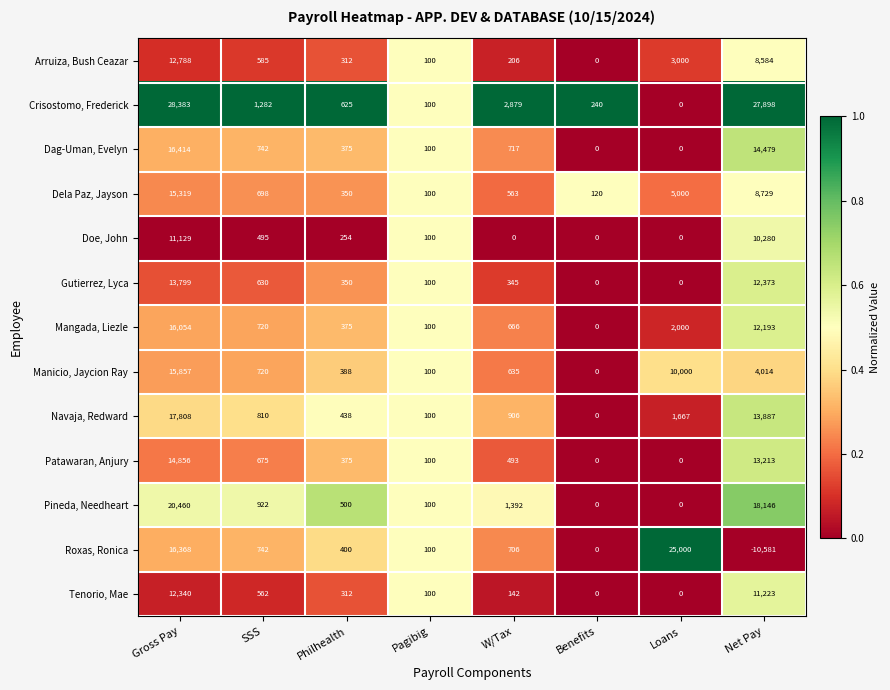

What is the spread (max minus min) of values at W/Tax?

2879